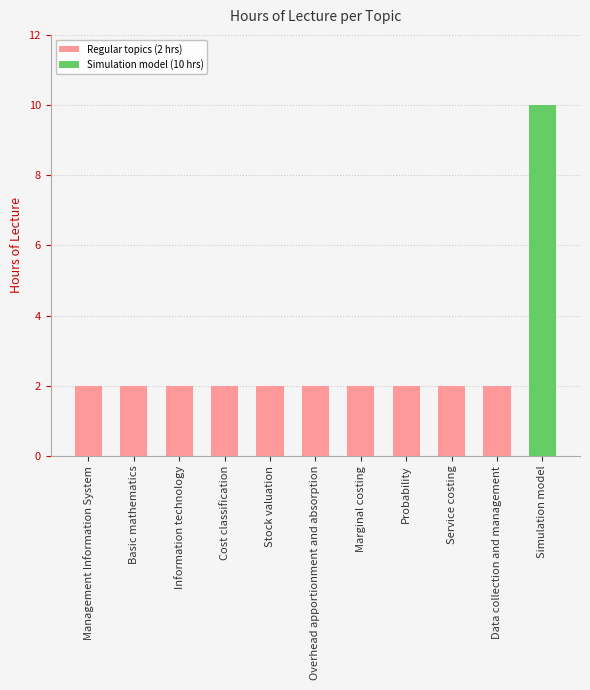

Does the chart contain any negative values?

No